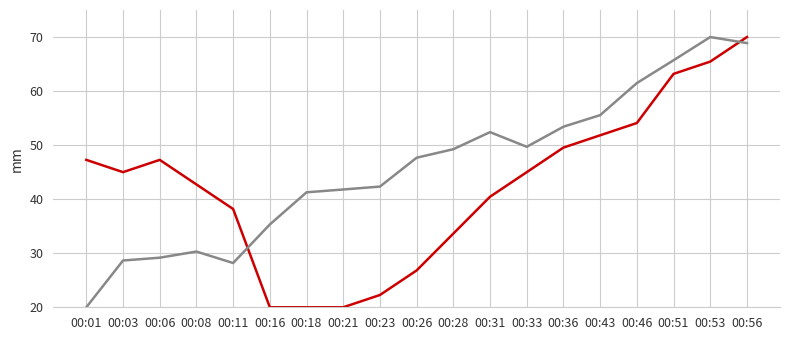

What is the difference between the highest and lowest values at 00:26?

20.9